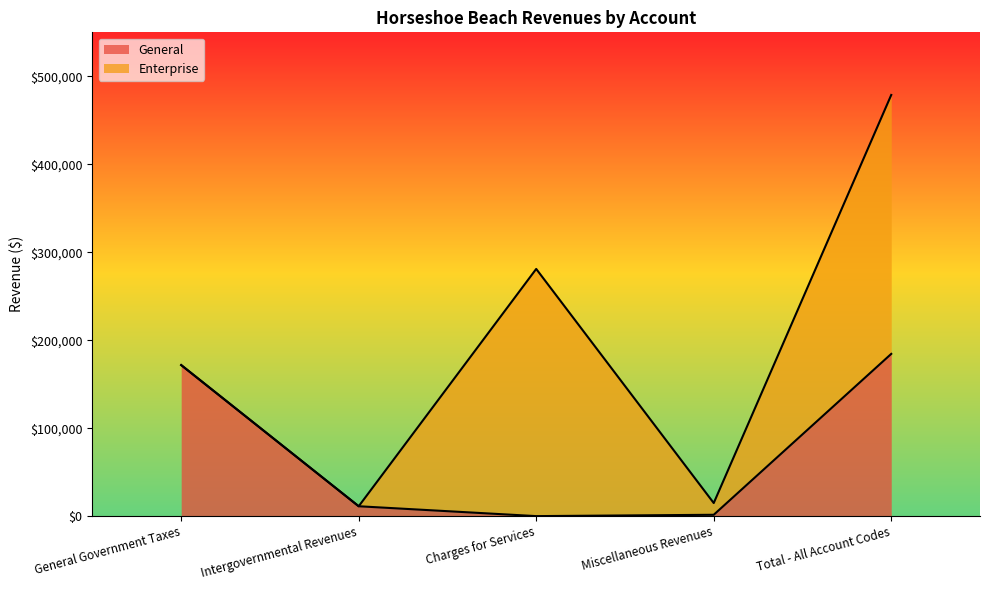

Does the chart display data point markers on the line(s)?

No